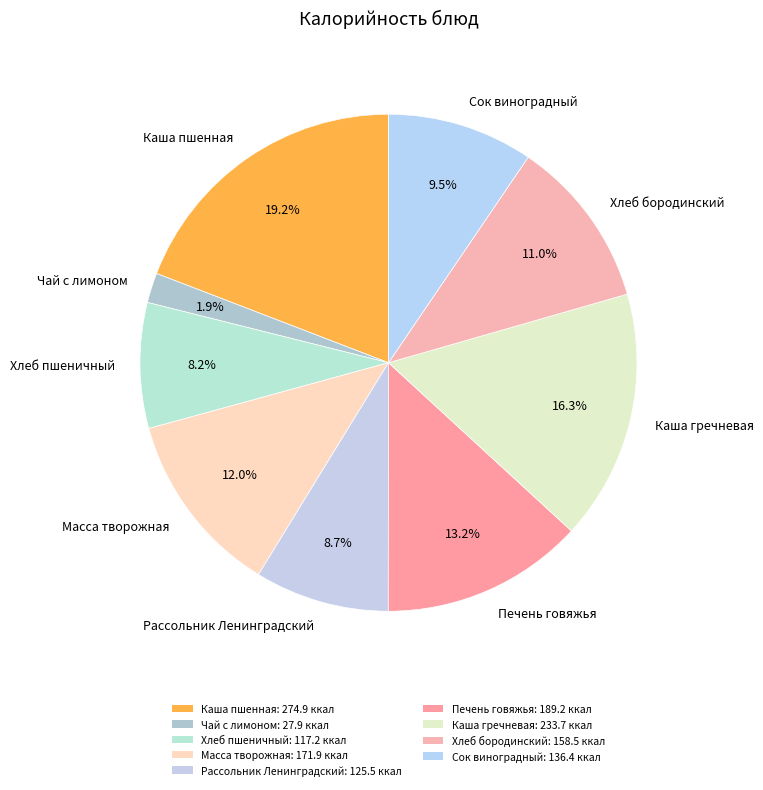

Does any single category account for the majority?

No